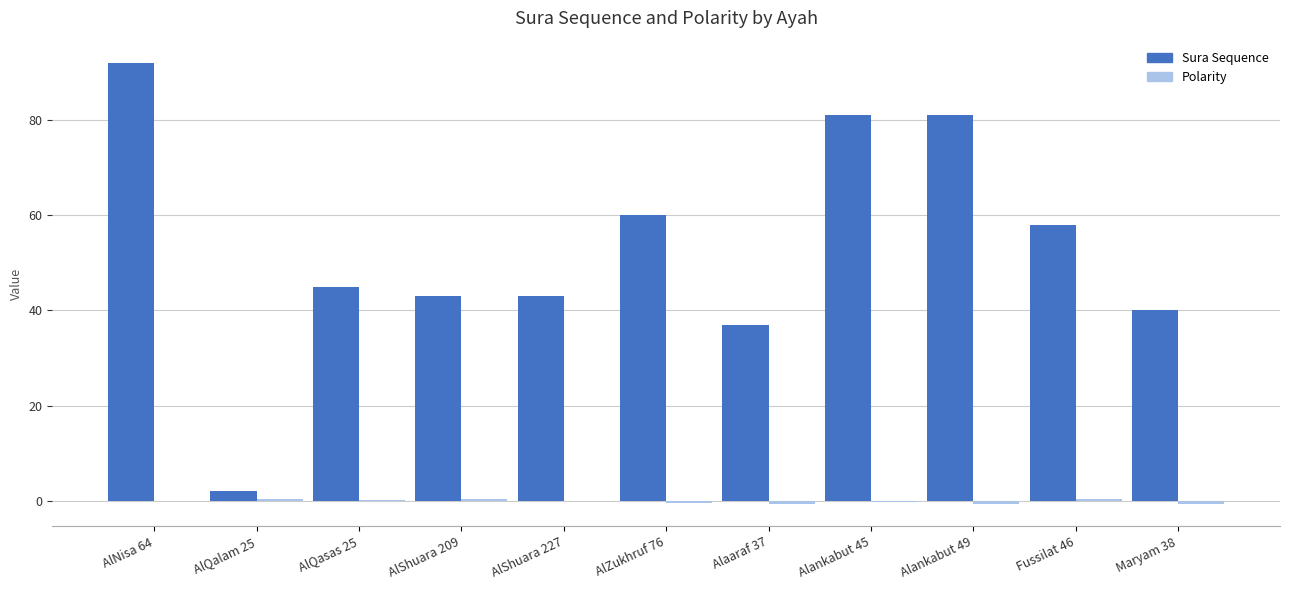

What is the spread (max minus min) of values at AlNisa 64?

92.0